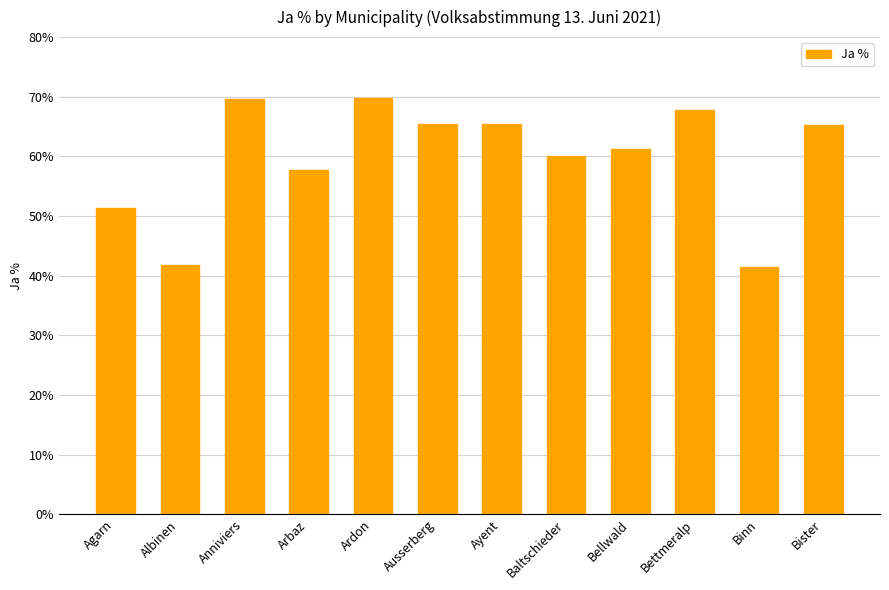

Is it true that the value at Ayent is 65.4?

True